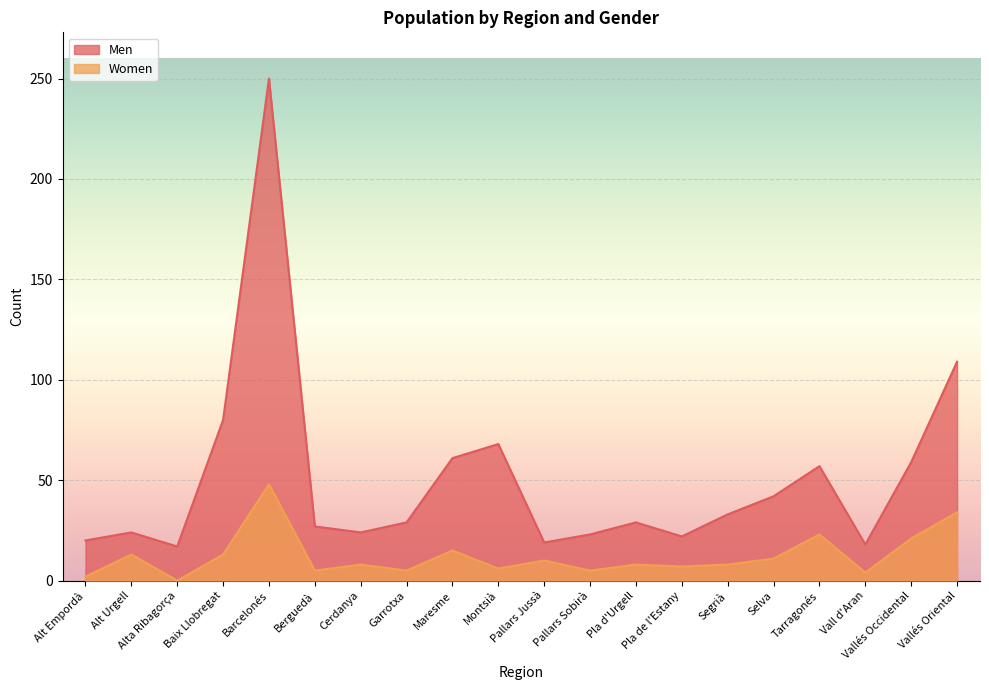

What is the maximum value shown in the chart?

250